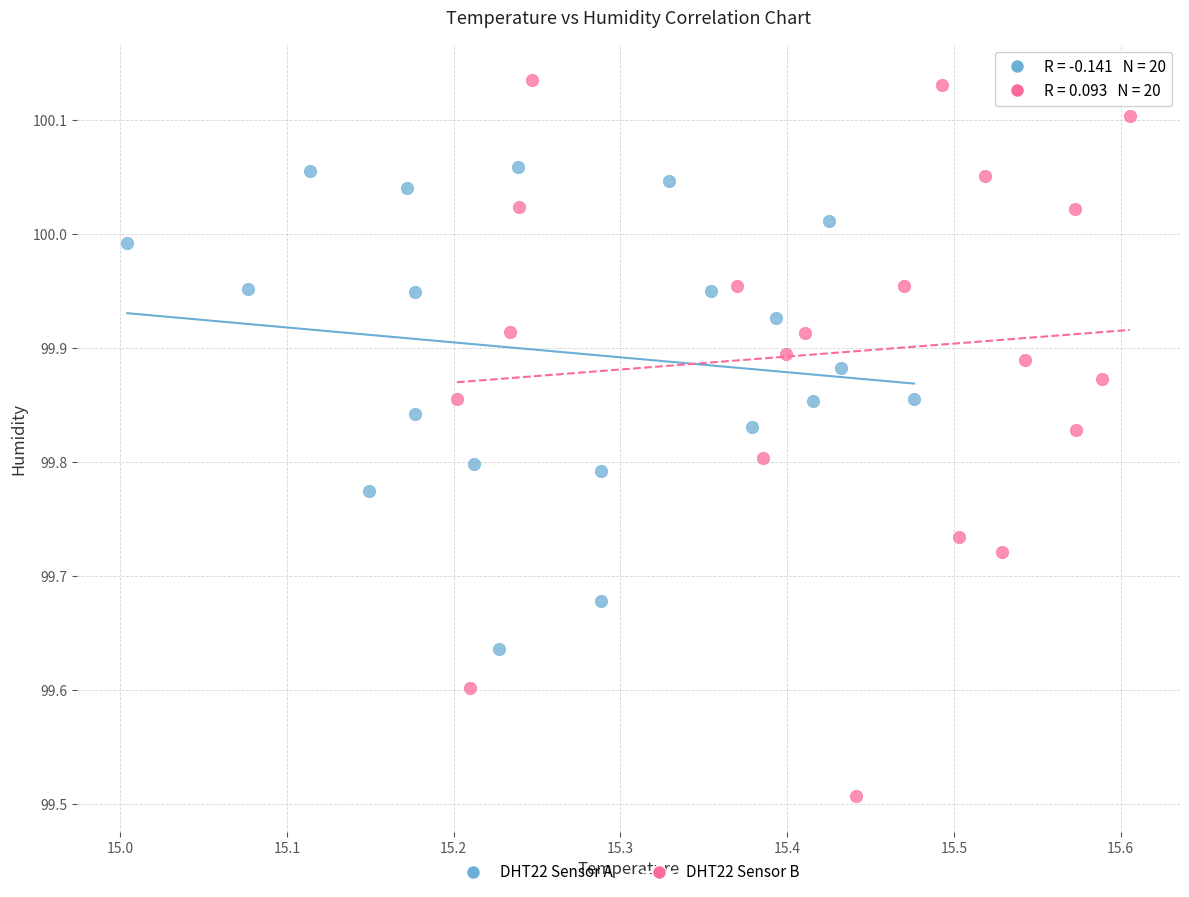

Which series reaches the minimum Y coordinate?

DHT22 Sensor B